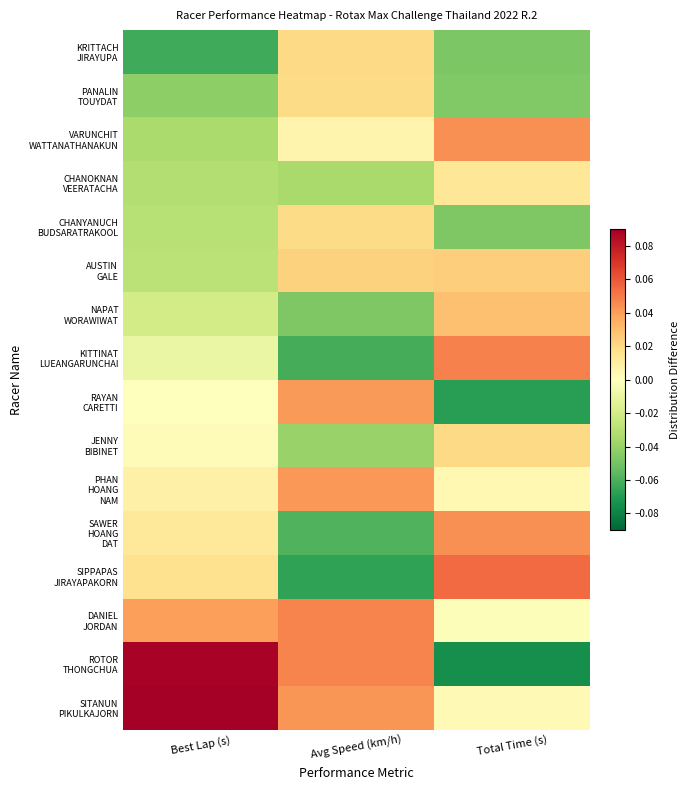

Which series has the widest spread of values?

ROTOR THONGCHUA